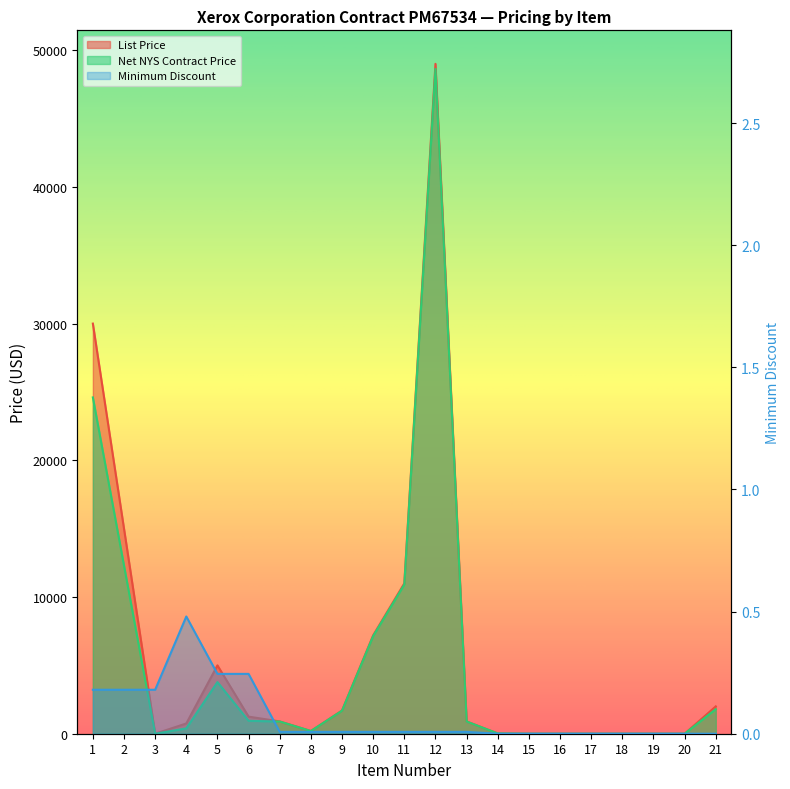

At which label does List Price first exceed 900?

1